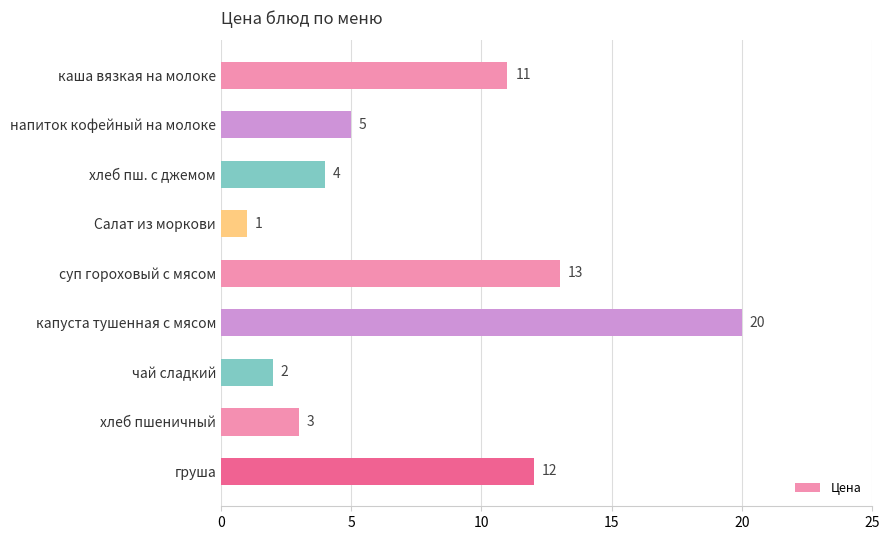

What is the sum of the values at чай сладкий and Салат из моркови?

3